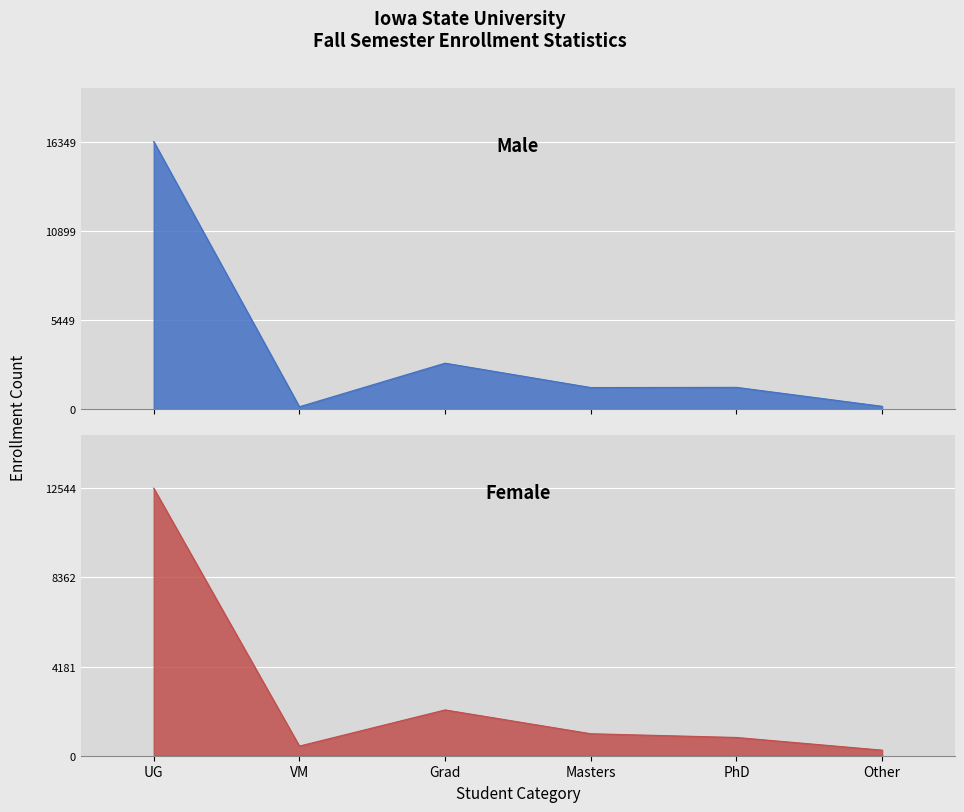

At which category does Female reach its first local peak?

Grad